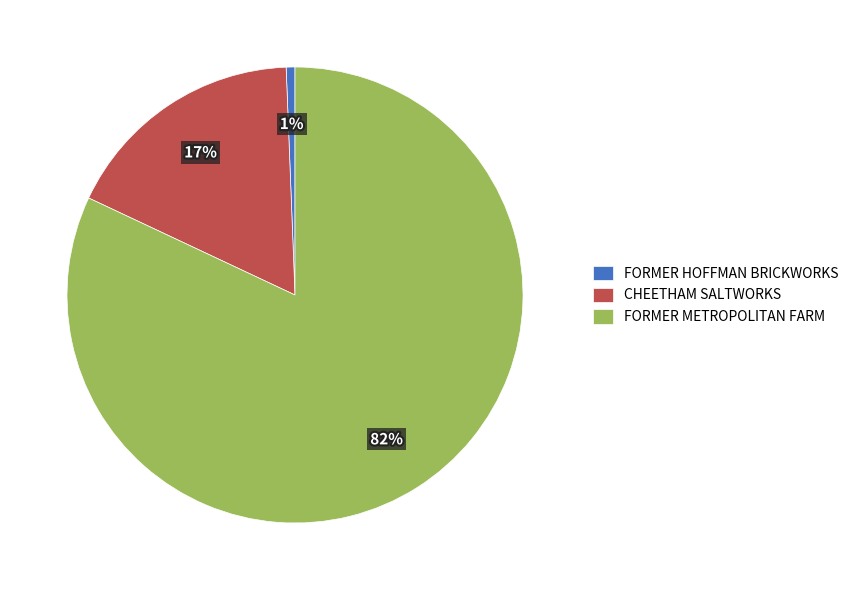

Is the sum of CHEETHAM SALTWORKS and FORMER HOFFMAN BRICKWORKS greater than half?

No